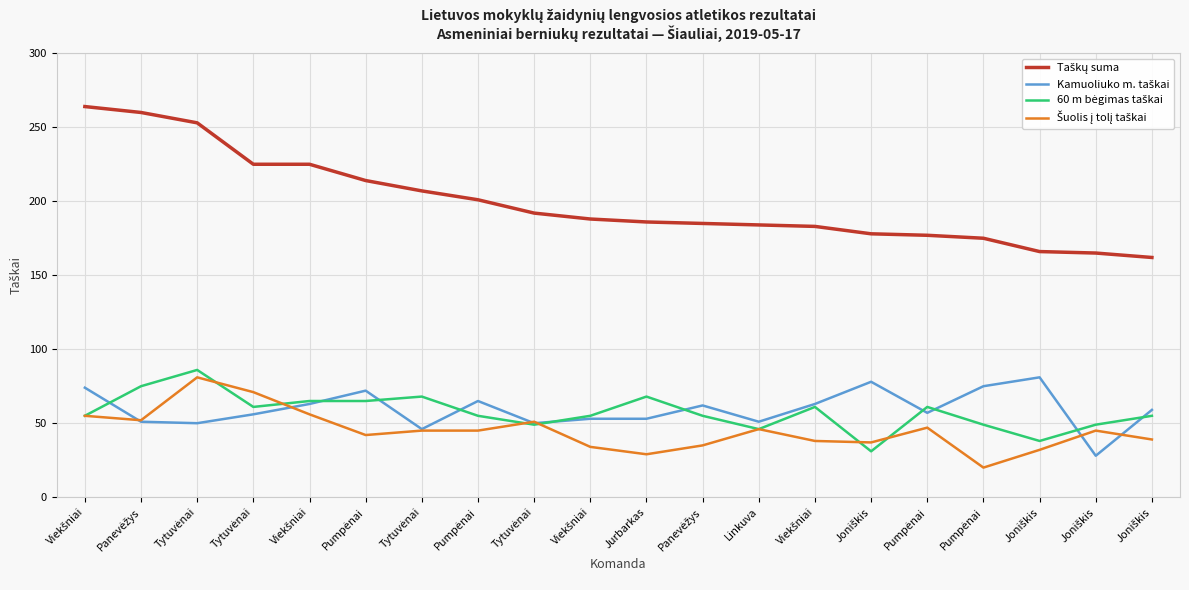

What is the value of the Šuolis į tolį taškai point at the 18th from the left?

37